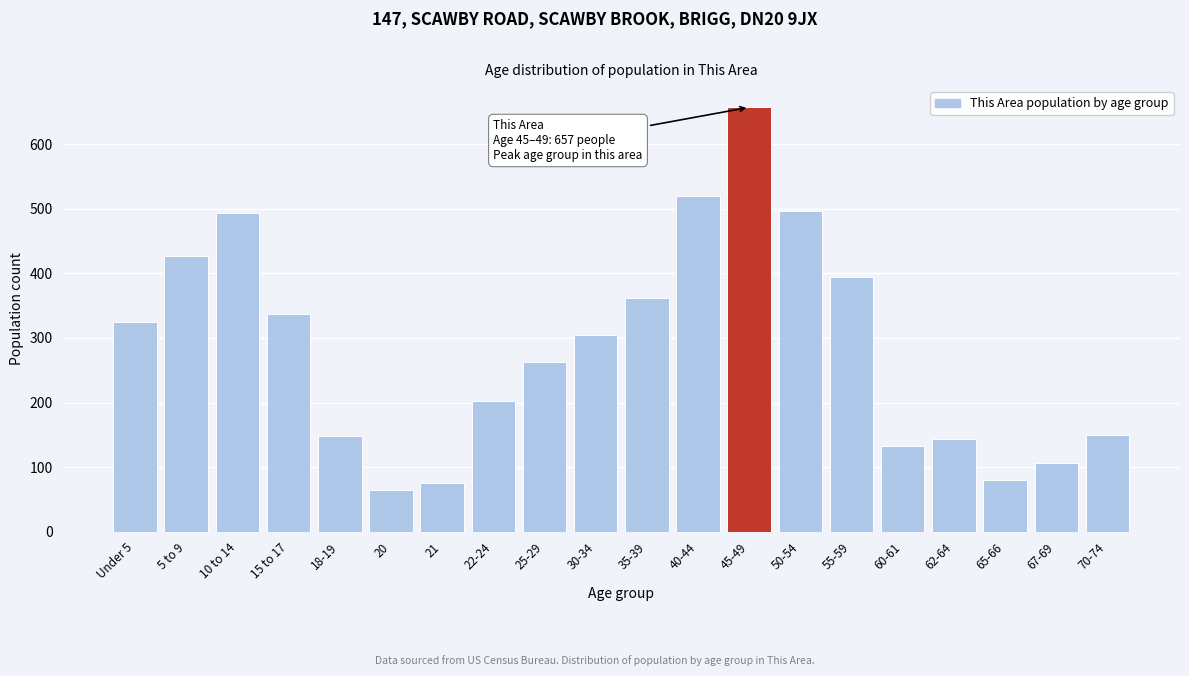

What is the change in value from 30-34 to 65-66?

-224